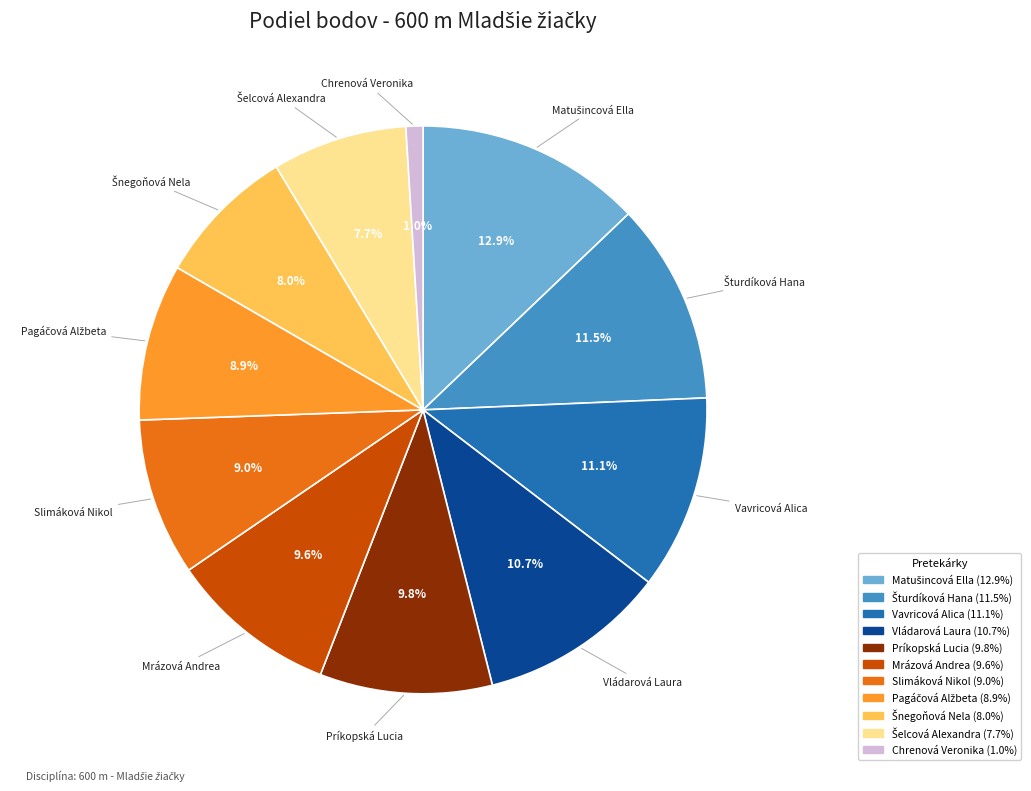

Is there any slice that represents more than half of the pie?

No